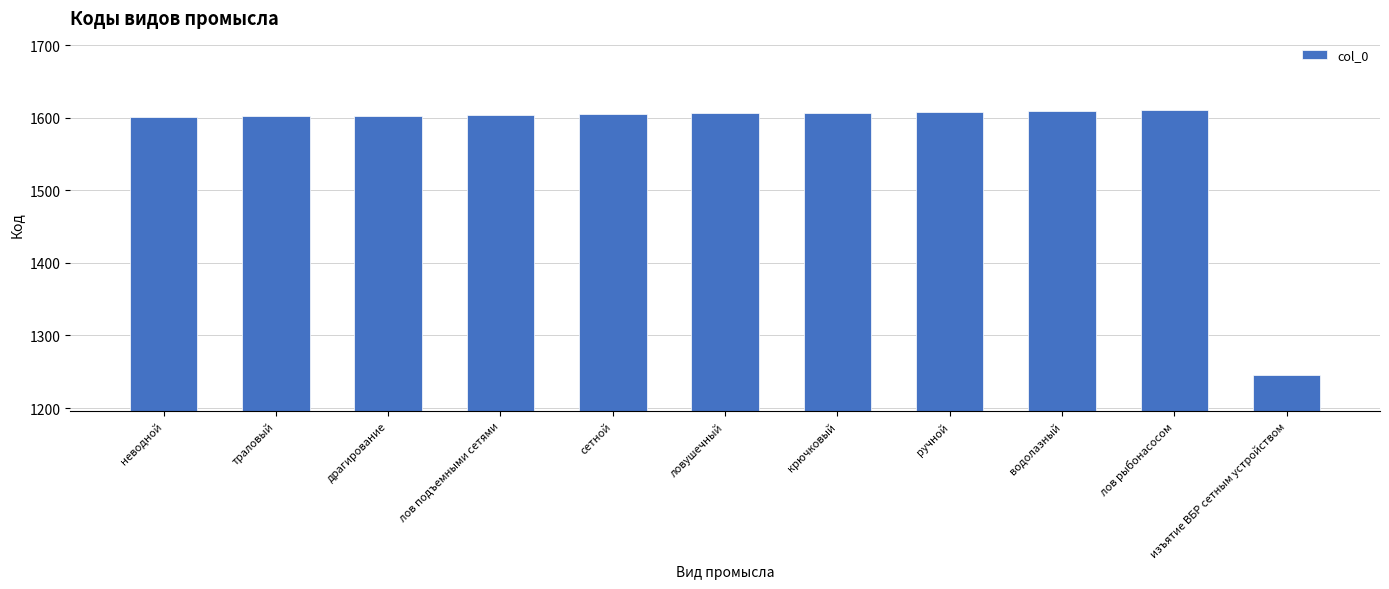

What is the minimum value shown in the chart?

1246